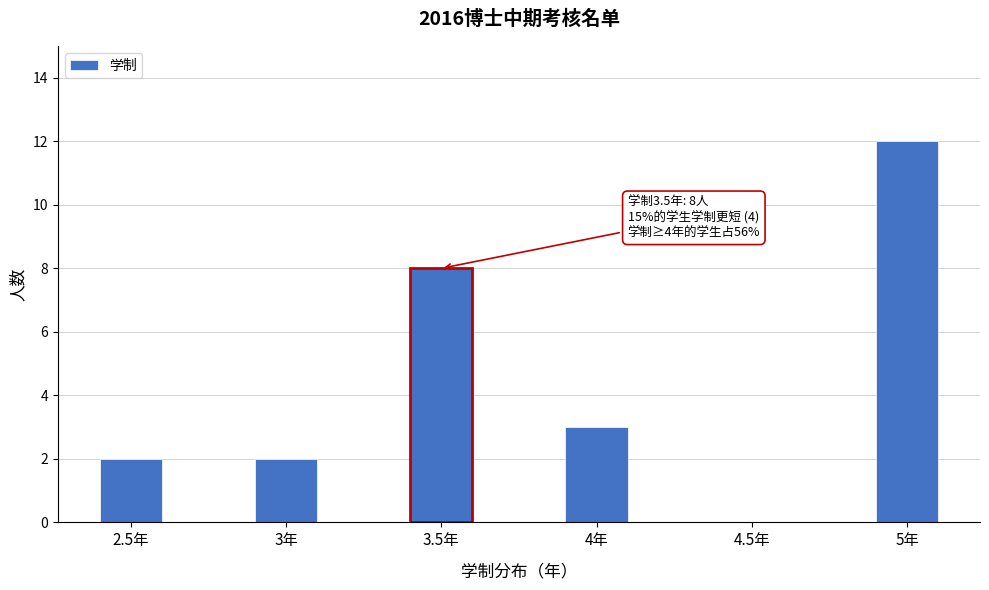

Reading left to right, list all the values displayed in this chart.

2.5年=2	3年=2	3.5年=8	4年=3	4.5年=0	5年=12